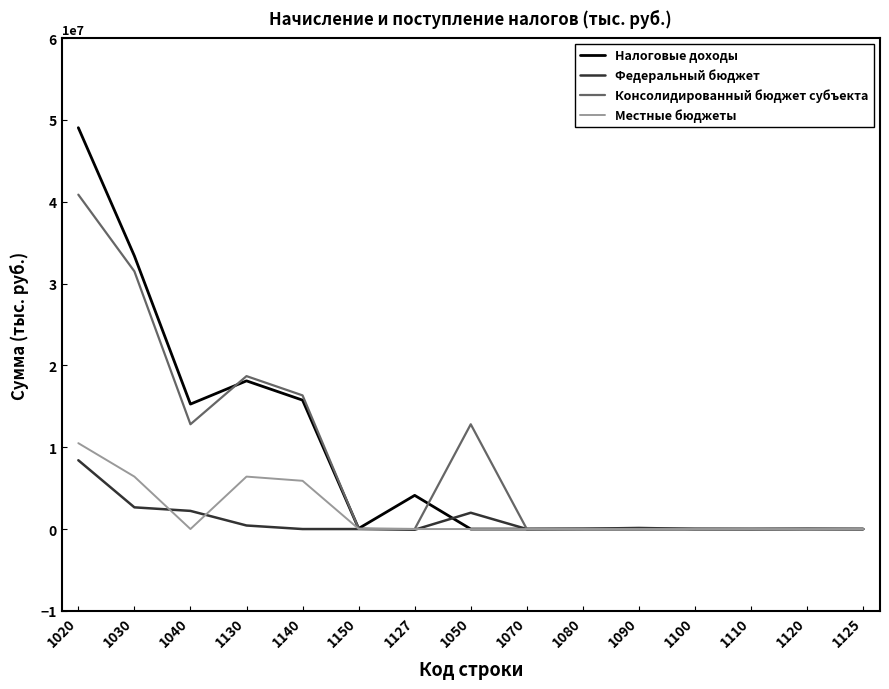

Where does the Федеральный бюджет series first go above 25334?

1020